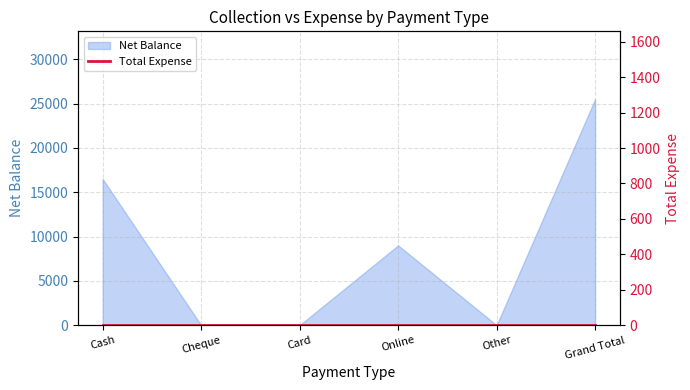

Reading left to right, list all the values displayed in this chart.

16500	0	0	9000	0	25500